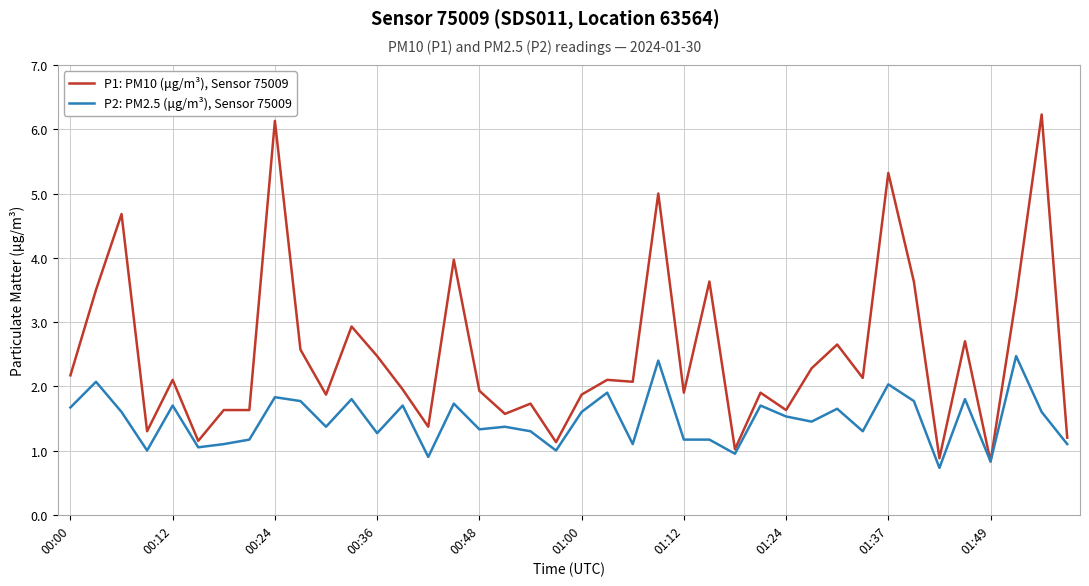

What is the difference between the maximum and minimum values in the P1: PM10 (μg/m³), Sensor 75009 series?

5.4